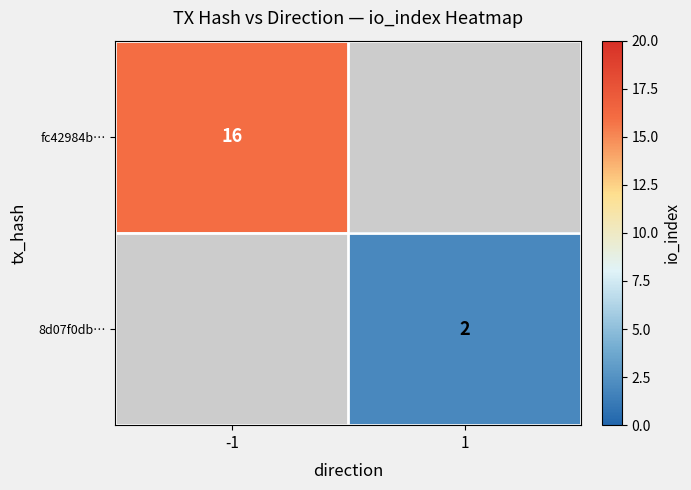

Is the value of 8d07f0db… at 1 greater than the value of fc42984b… at -1?

No